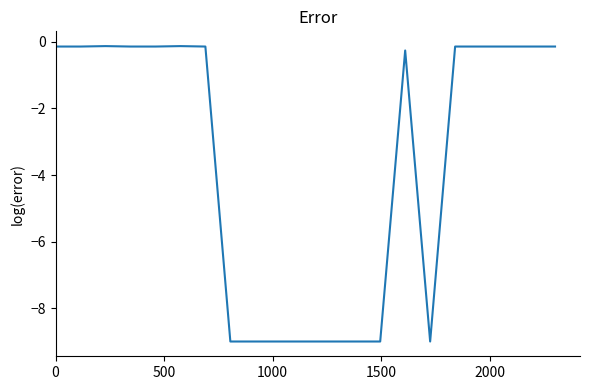

What is the difference between the second highest and second lowest values?

8.9